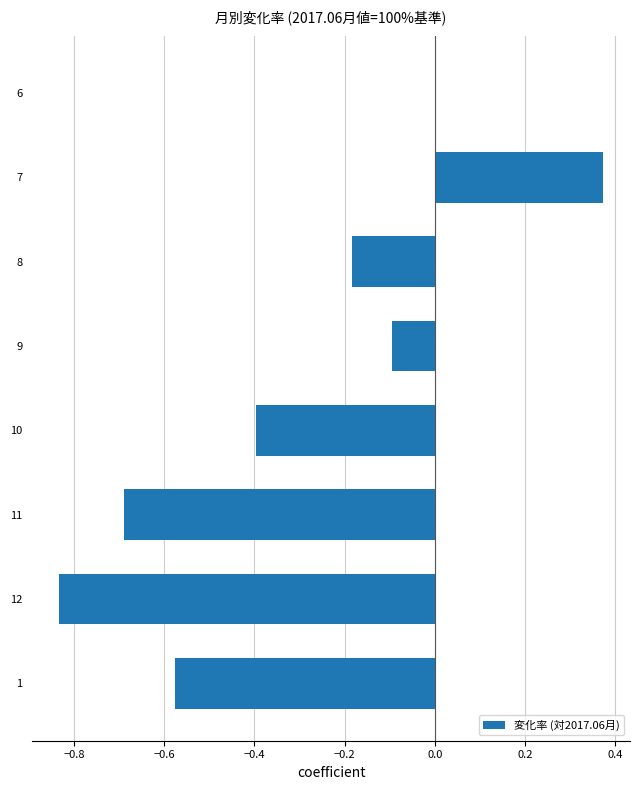

What is the change in value from 9 to 12?

-0.7